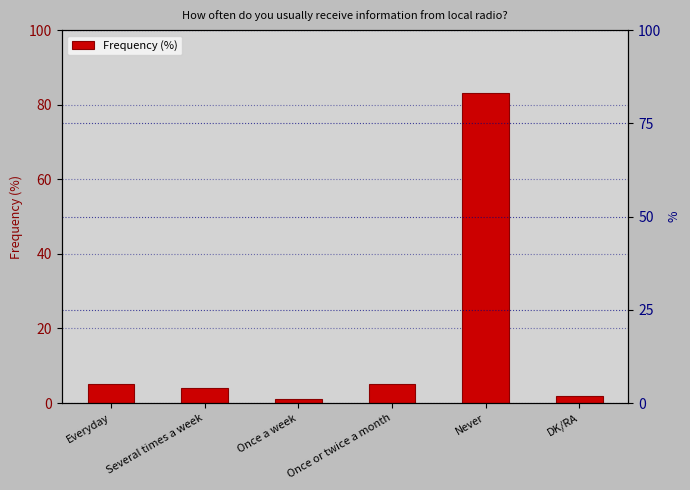

Reading right to left, extract all data points from this chart.

DK/RA=2	Never=83	Once or twice a month=5	Once a week=1	Several times a week=4	Everyday=5